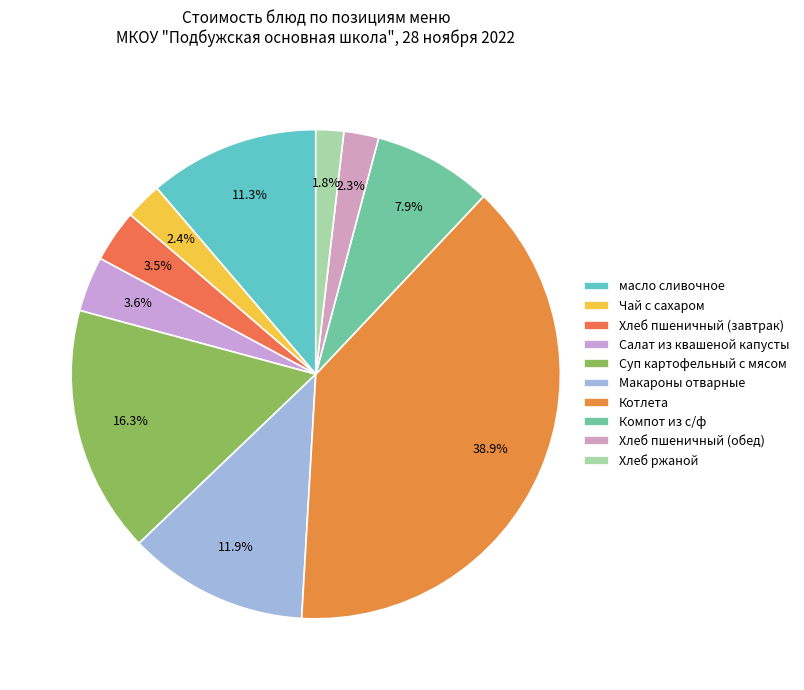

Combined, do Котлета and масло сливочное account for over 50%?

Yes